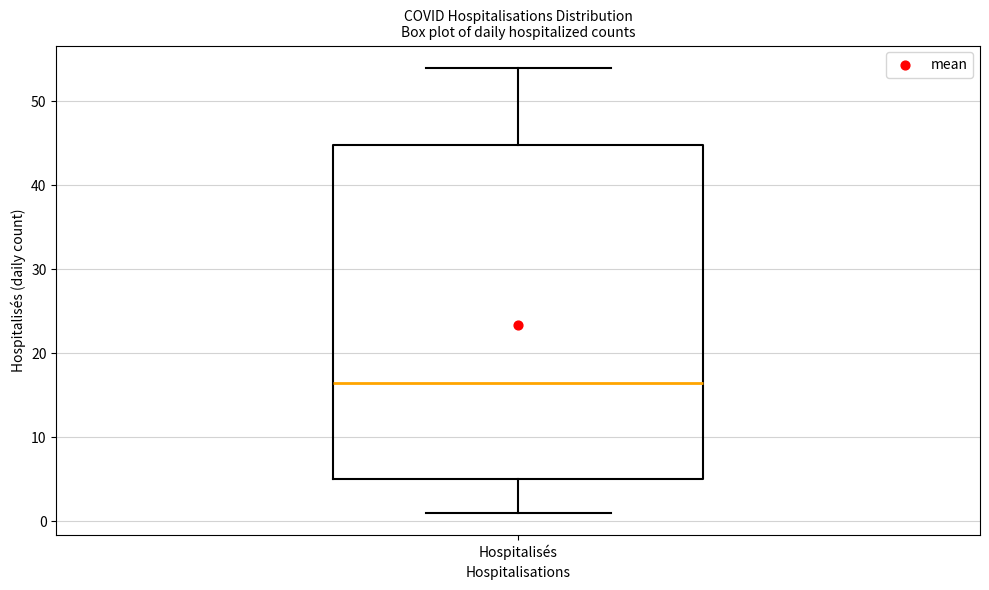

Transcribe this box plot: give where the median line is, the range the box spans, and where the two whiskers end, as read against the y-axis. The values are not printed on the chart, so give them approximately, as read against the axis.

median 17, box 5 to 45, whiskers 1 to 54